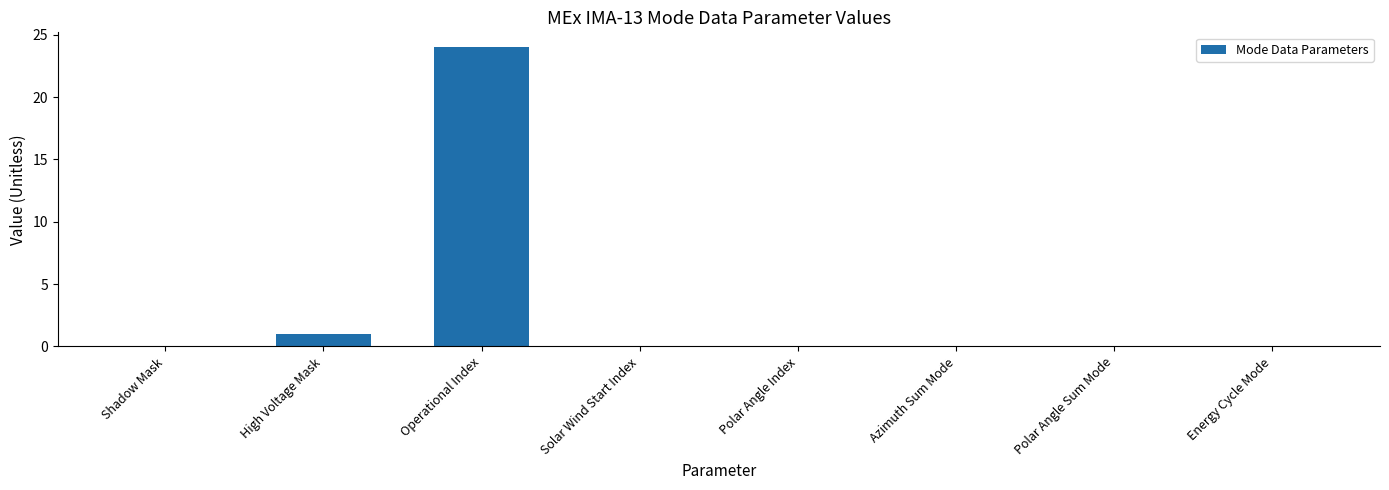

What is the sum of all values?

25